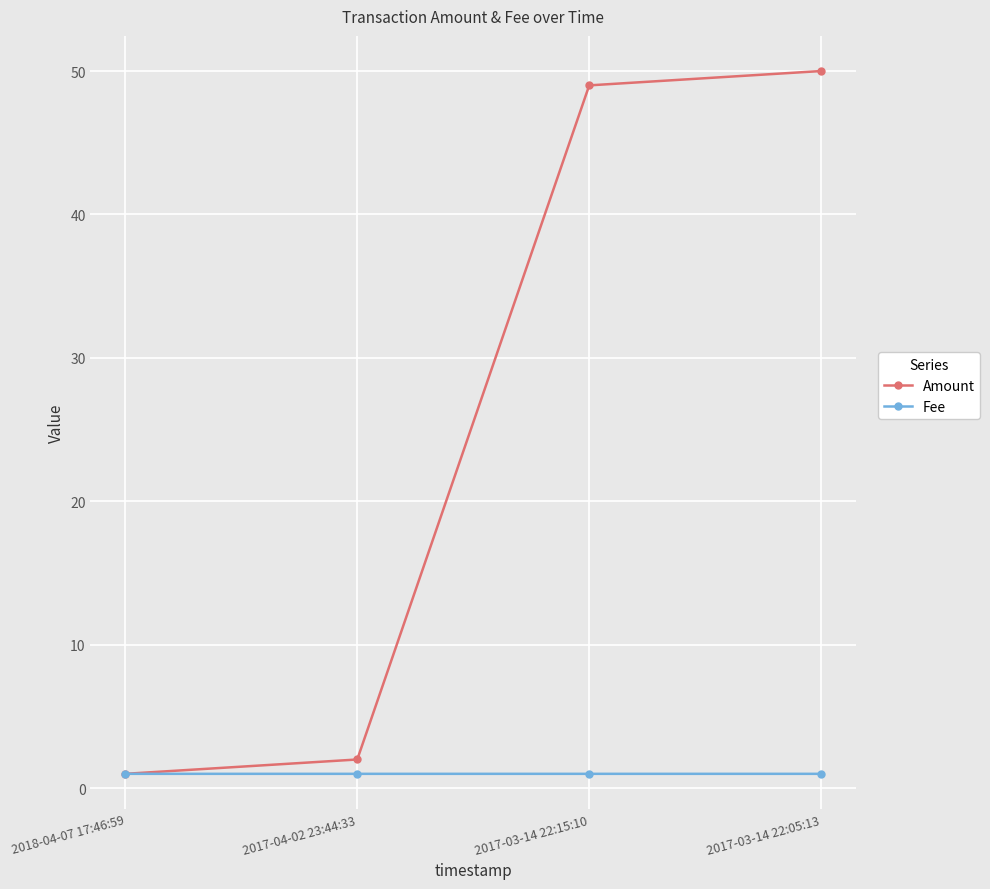

Is it true that Amount equals 66.7 at 2017-03-14 22:15:10?

False